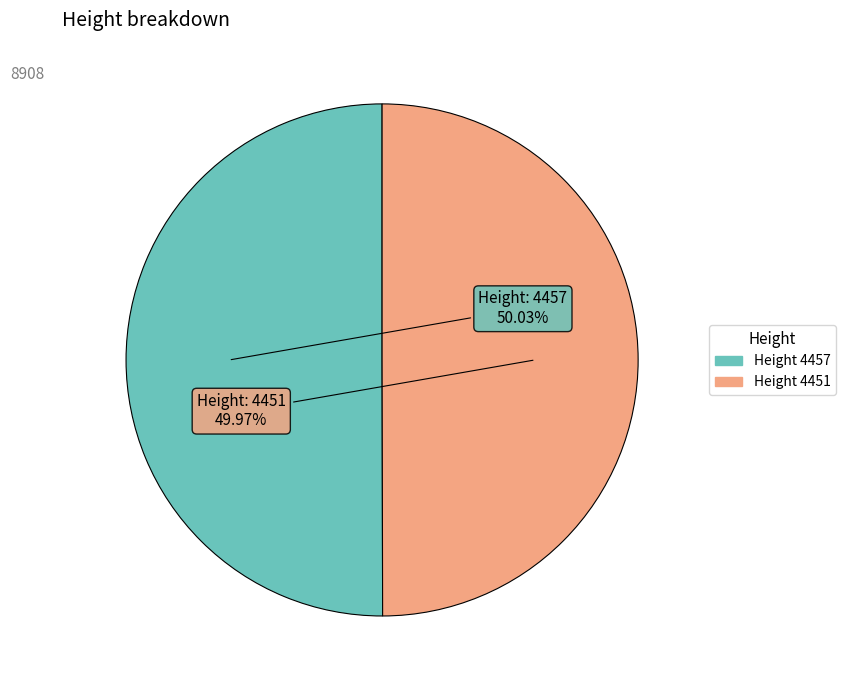

Is there any slice that represents more than half of the pie?

Yes